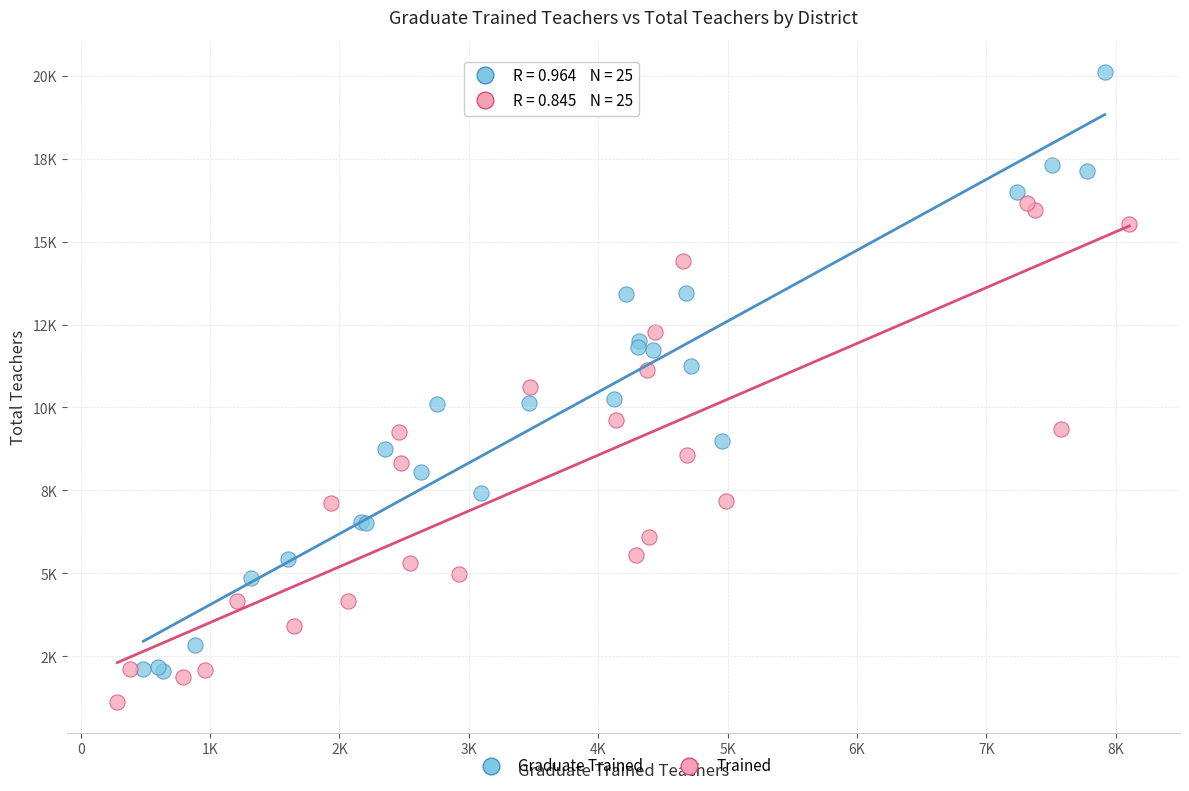

Which series has the widest spread of Y values?

Graduate Trained